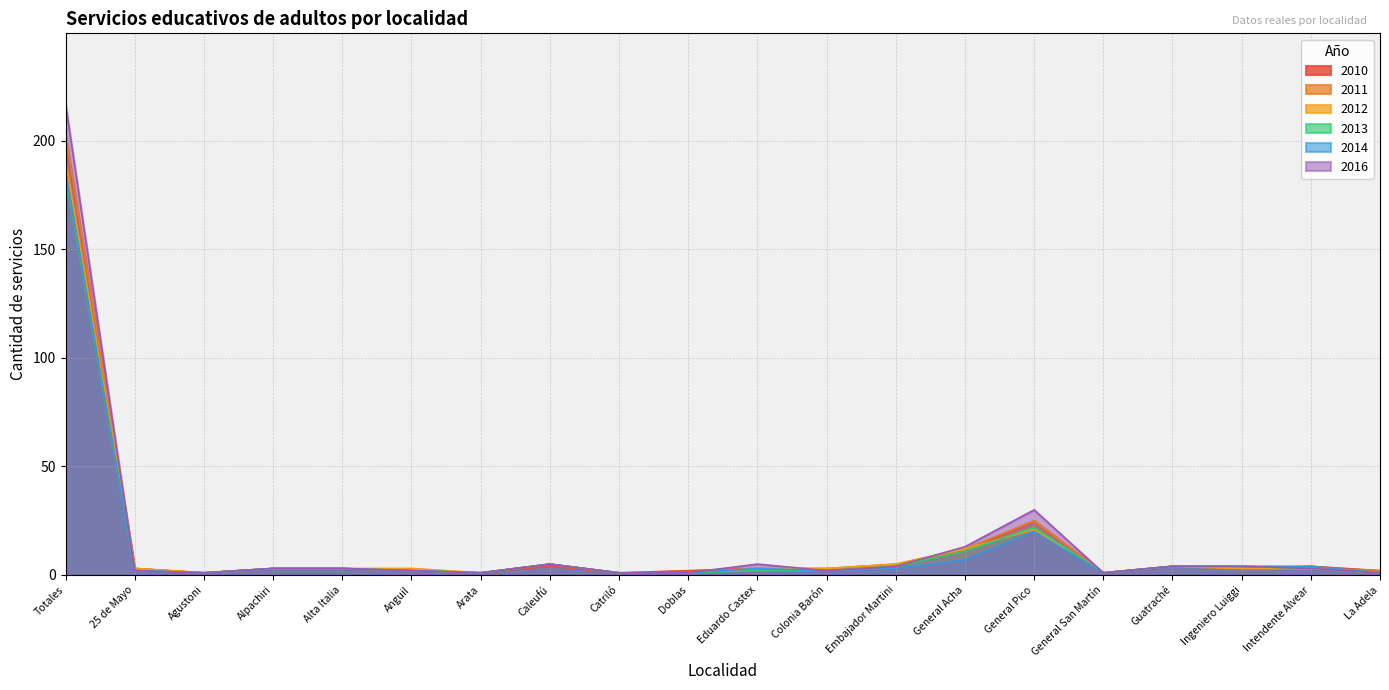

Does the chart display data point markers on the line(s)?

No